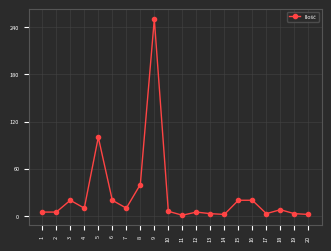

At which label does the data first exceed 8?

3